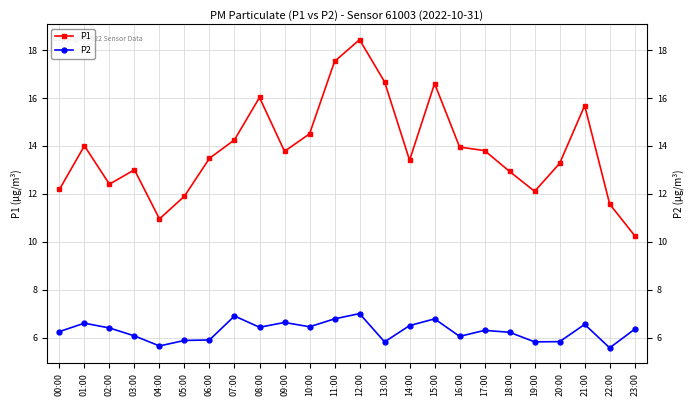

How many values in the P1 series exceed 13?

15